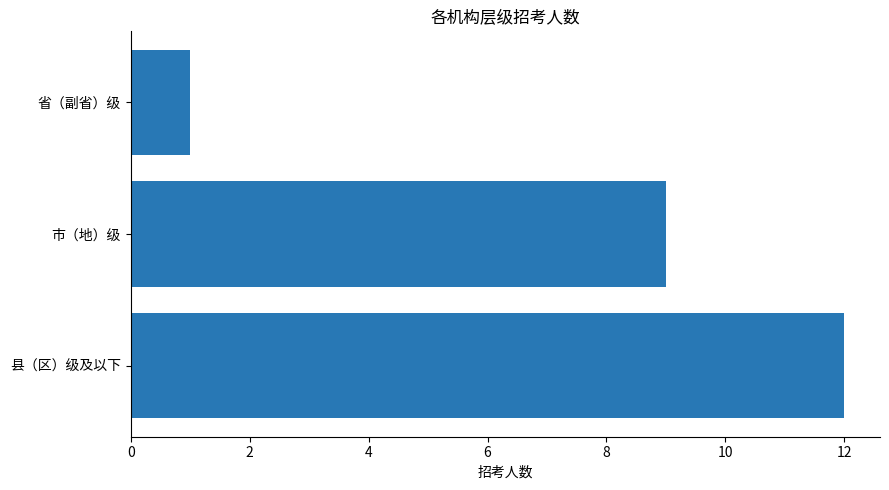

Where is the data nearest to the value 6?

市（地）级